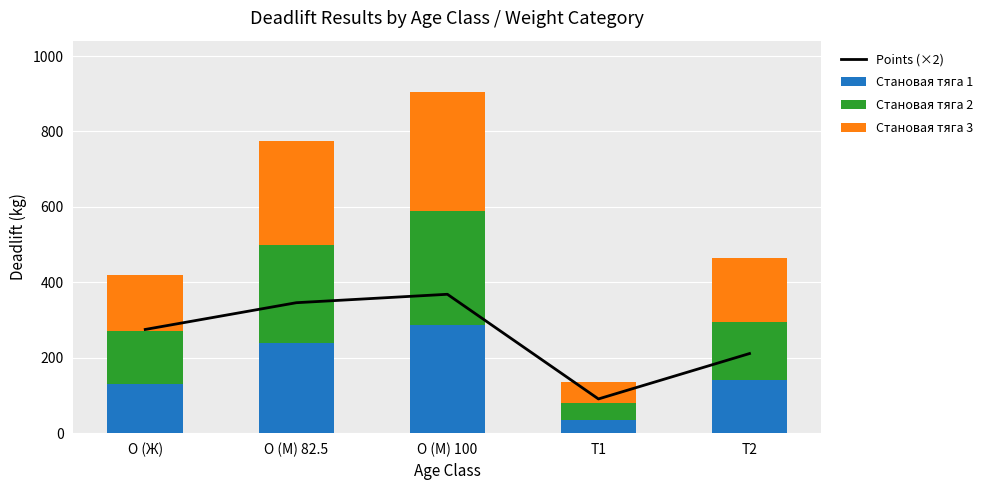

Reading left to right, transcribe all the data shown in this chart.

Points (×2): O (Ж)=275.0	O (М) 82.5=345.9	O (М) 100=368.3	T1=90.7	T2=211.1
Становая тяга 1: O (Ж)=130.0	O (М) 82.5=240.0	O (М) 100=287.5	T1=35.0	T2=140.0
Становая тяга 2: O (Ж)=140.0	O (М) 82.5=260.0	O (М) 100=302.5	T1=45.0	T2=155.0
Становая тяга 3: O (Ж)=150.0	O (М) 82.5=275.0	O (М) 100=315.0	T1=55.0	T2=170.0